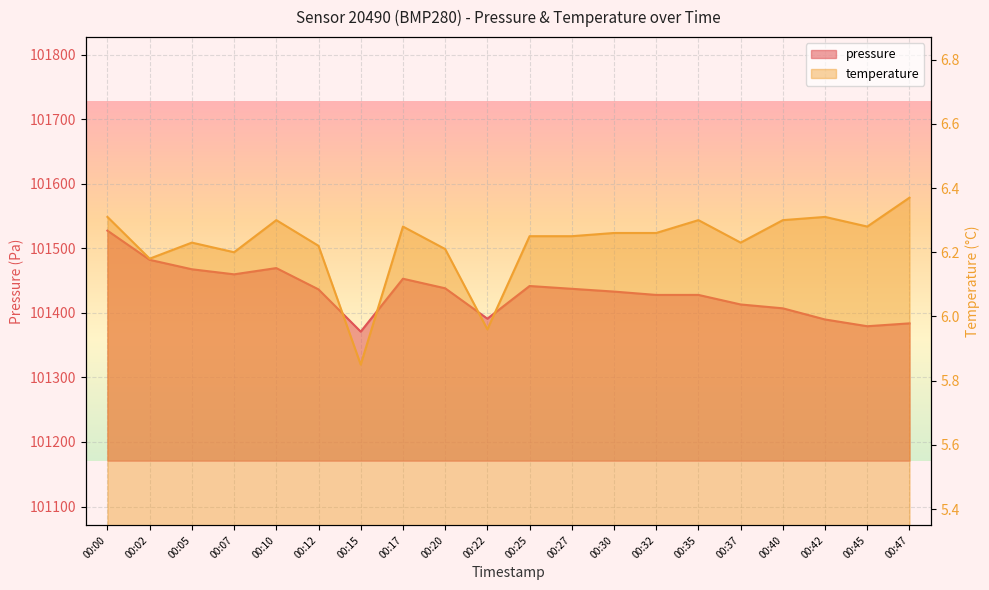

Reading left to right, what are all the values shown in this chart?

pressure: 101527.6	101482.4	101467.8	101459.9	101469.6	101436.6	101371.1	101453.1	101438.3	101391.2	101441.8	101437.5	101433.2	101428.0	101428.0	101413.2	101407.2	101389.9	101379.5	101383.9
temperature: 6.3	6.2	6.2	6.2	6.3	6.2	5.8	6.3	6.2	6.0	6.2	6.2	6.3	6.3	6.3	6.2	6.3	6.3	6.3	6.4